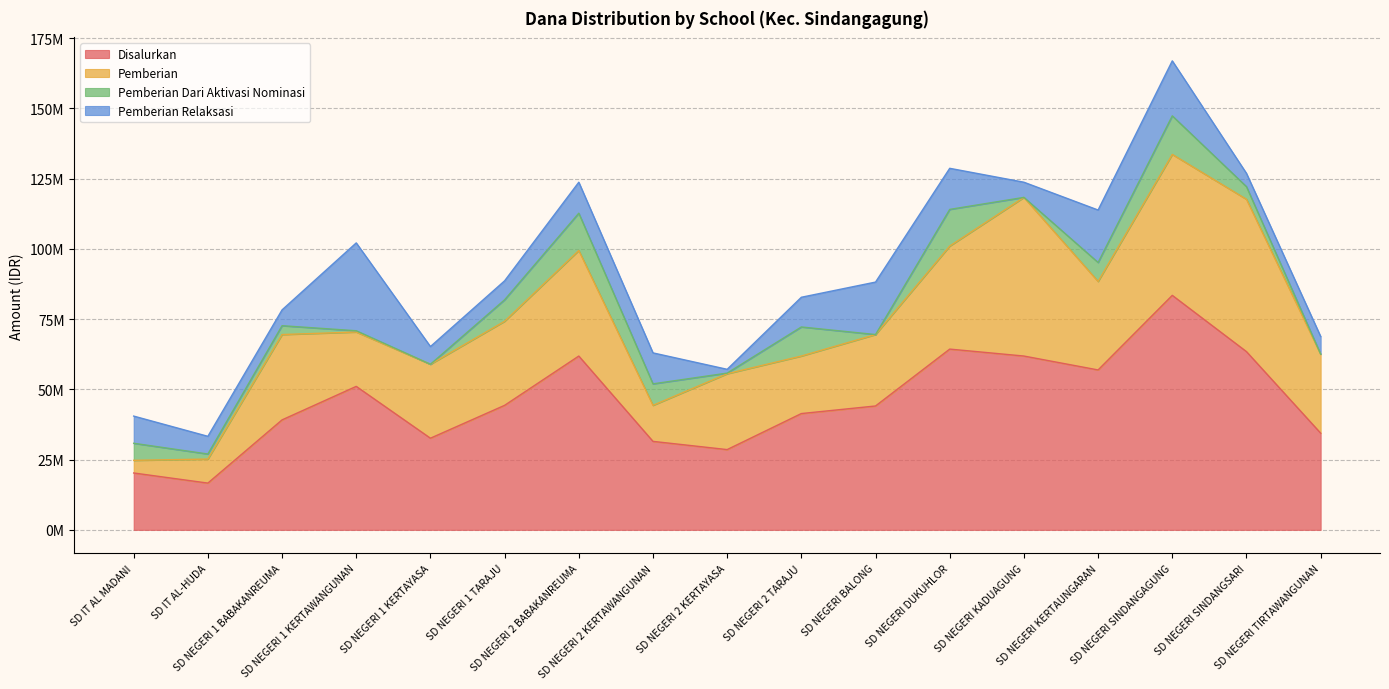

What is the minimum value for Pemberian?

4500000